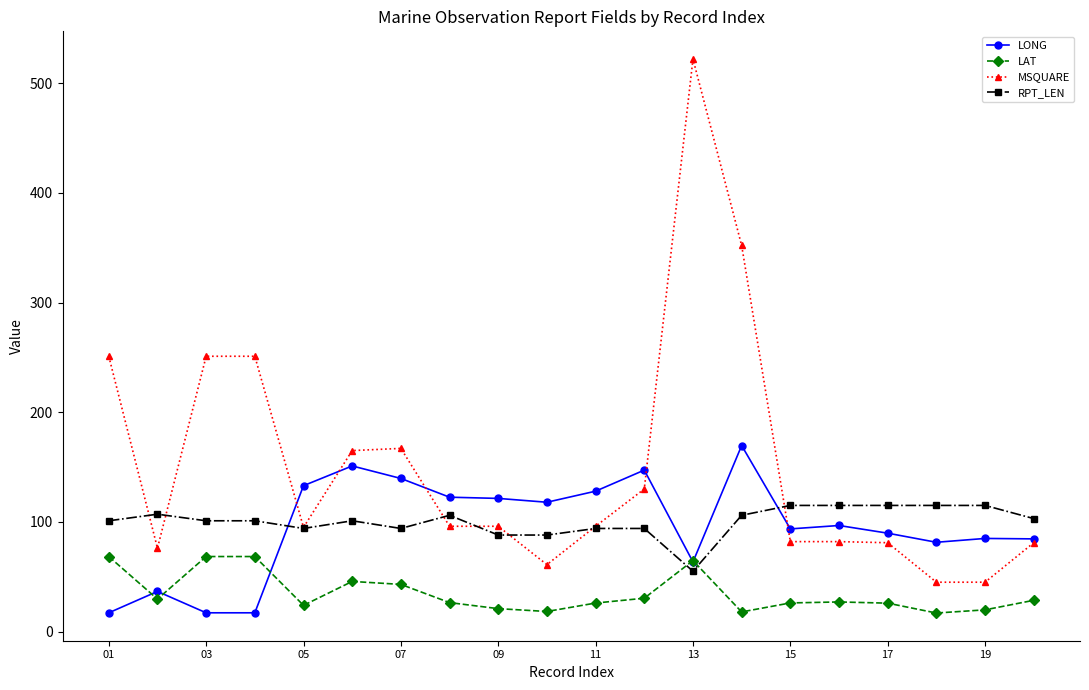

True or false: MSQUARE has more than 0 points higher than both neighbors.

True